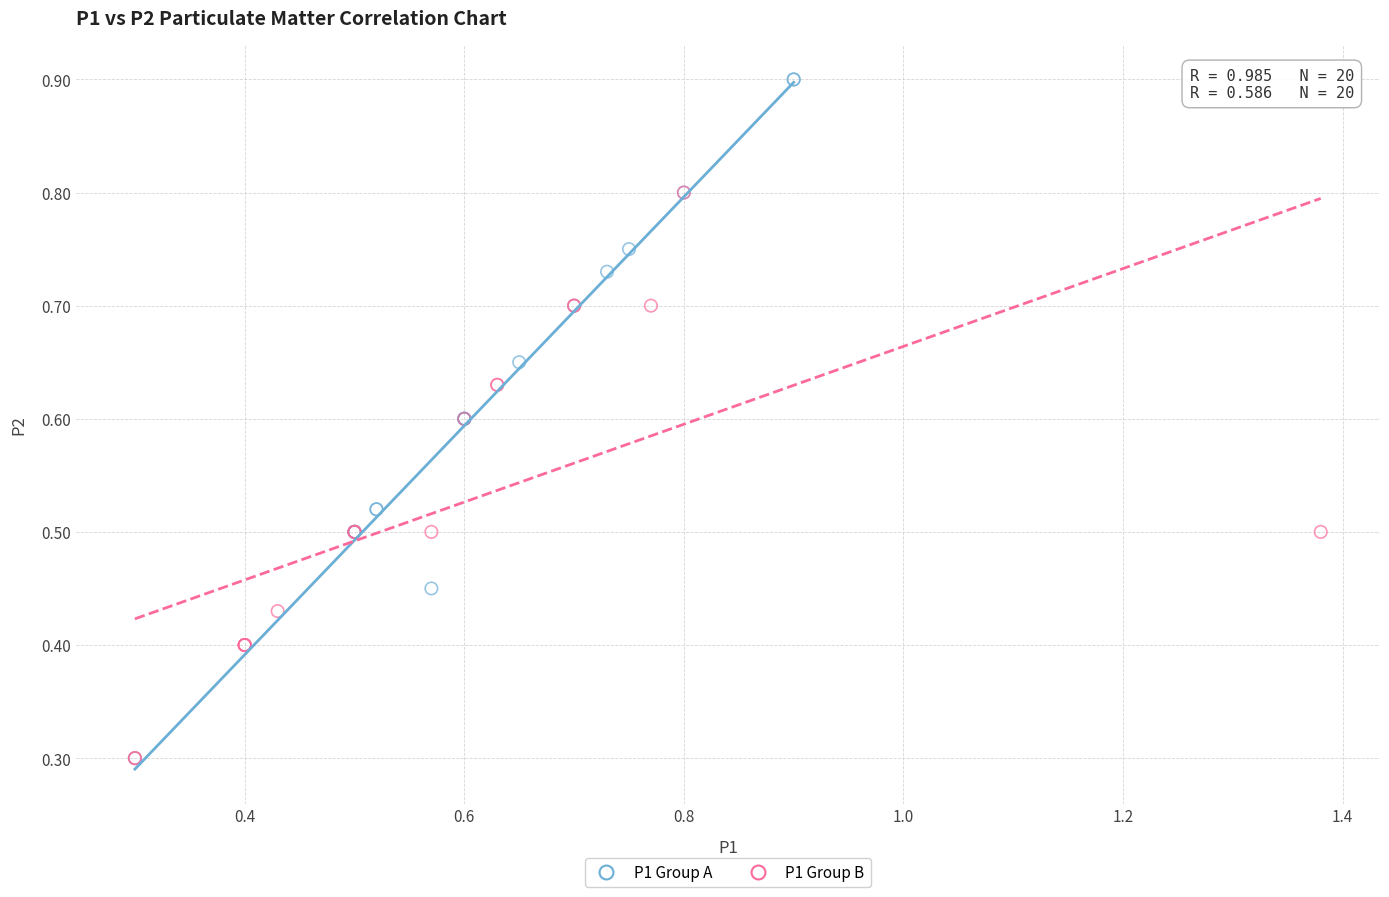

Which series reaches the maximum Y coordinate?

P1 Group A